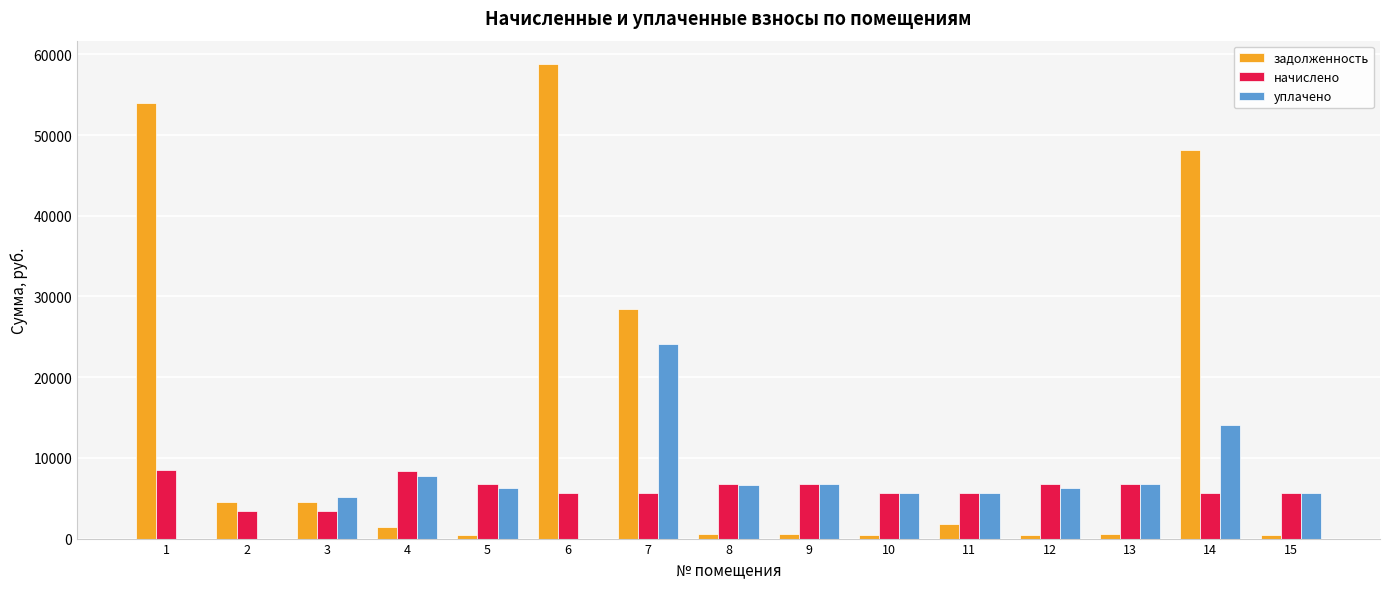

What is the greatest value displayed?

58756.9